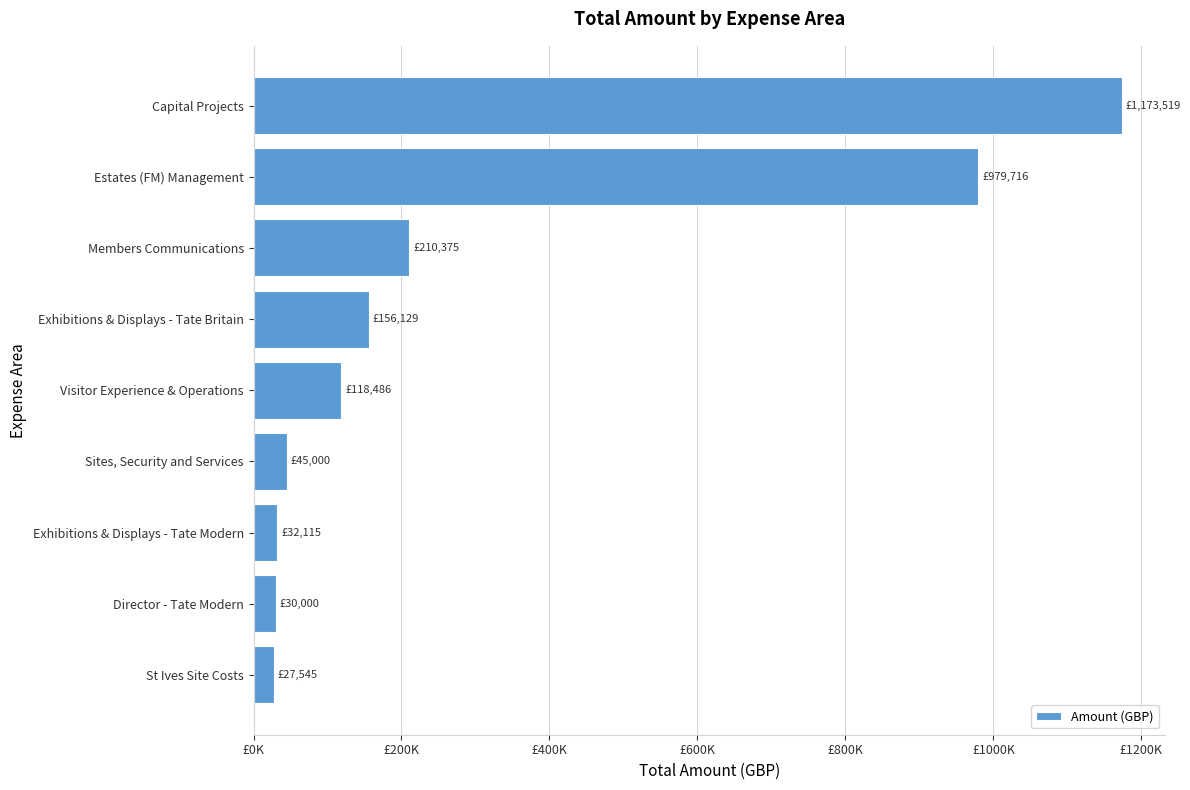

Are the bars grouped side by side (vs. stacked)?

No